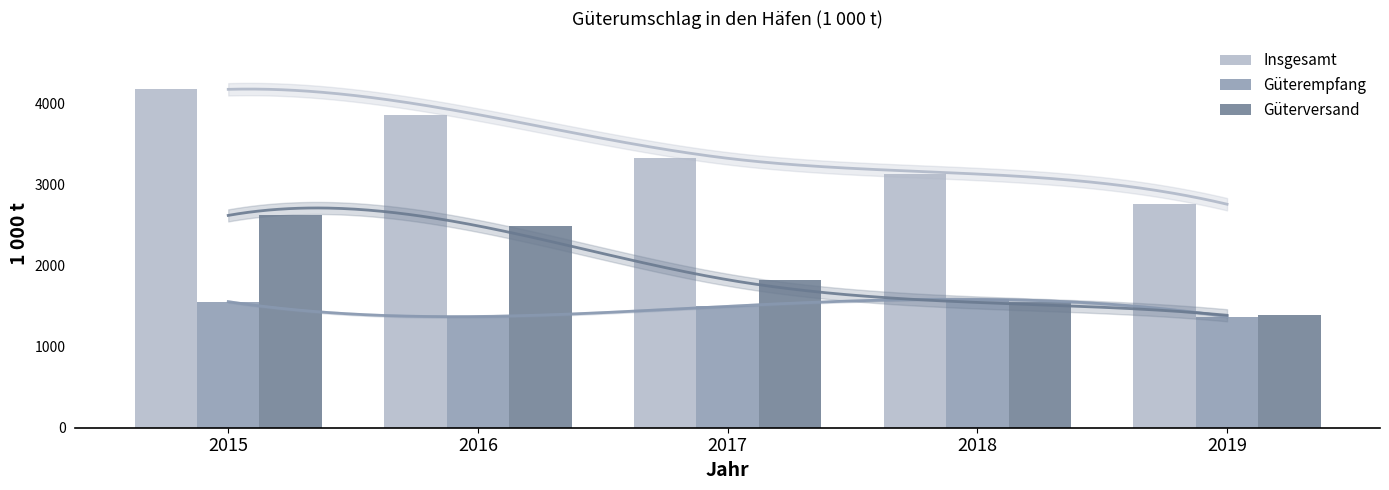

Reading left to right, transcribe all the data shown in this chart.

Insgesamt: 4171	3860	3321	3127	2755
Güterempfang: 1554	1371	1497	1583	1370
Güterversand: 2617	2488	1824	1544	1386